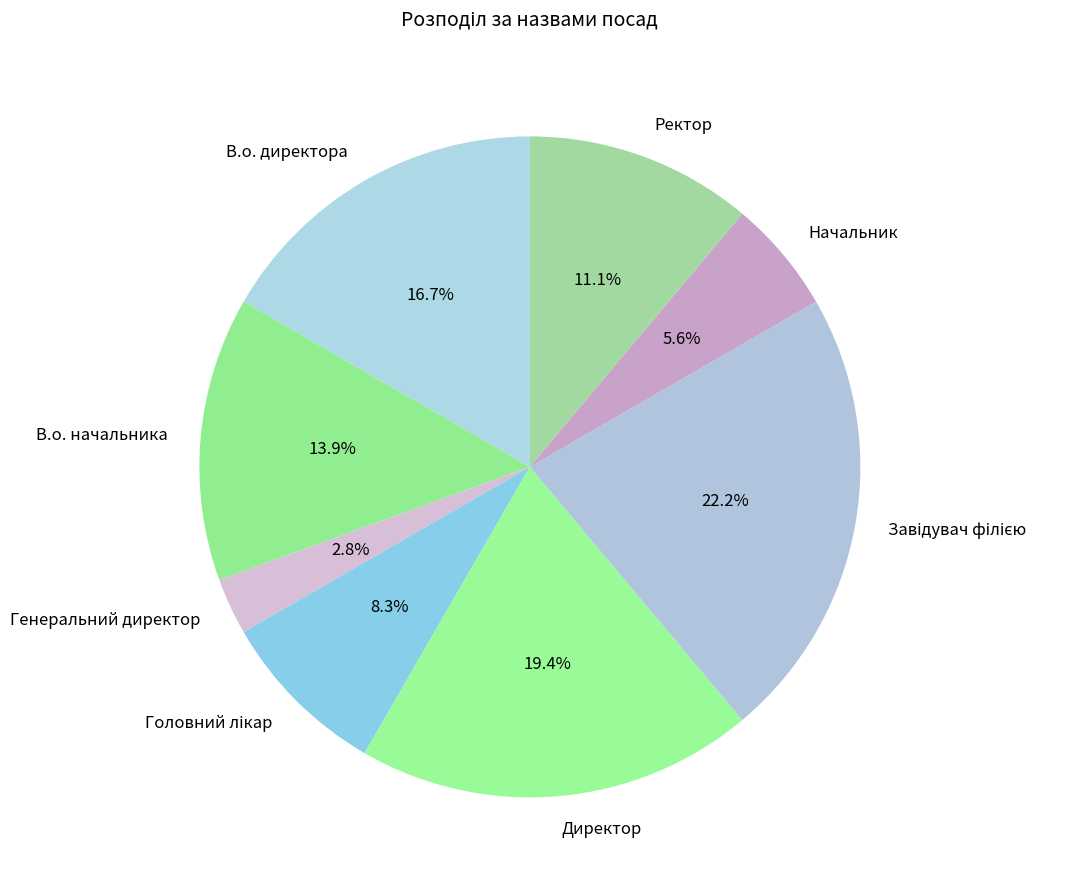

Does any single category account for the majority?

No